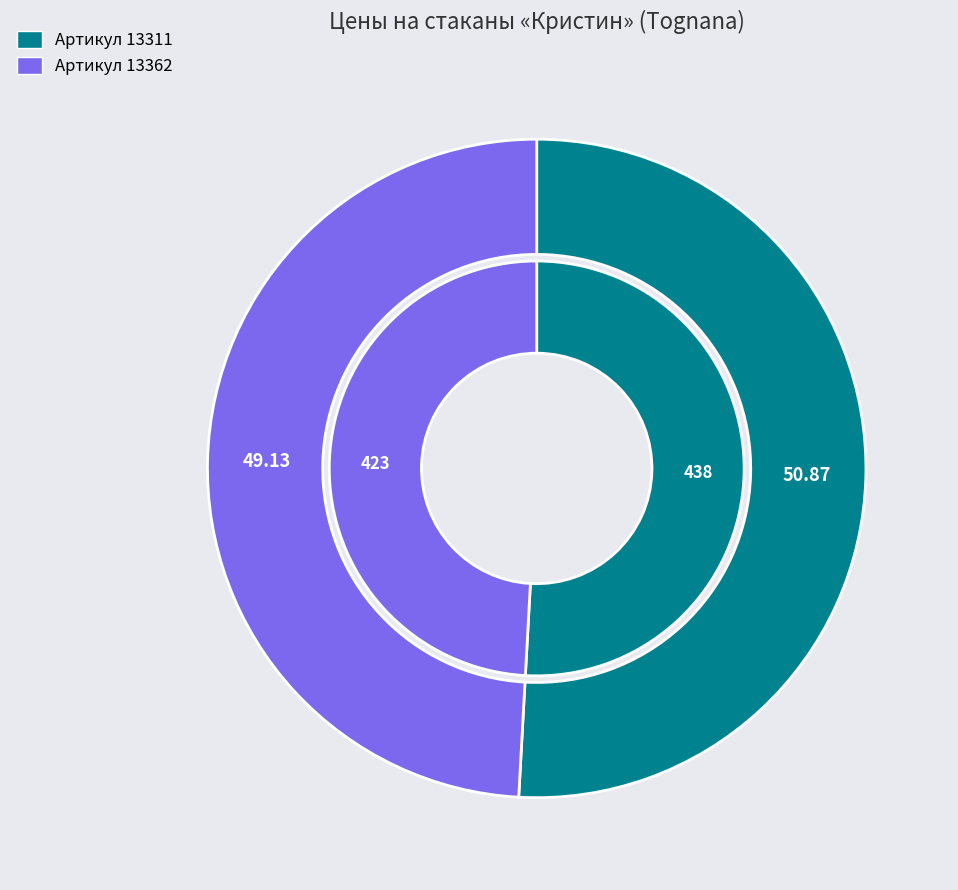

Is there a majority slice in this chart?

Yes